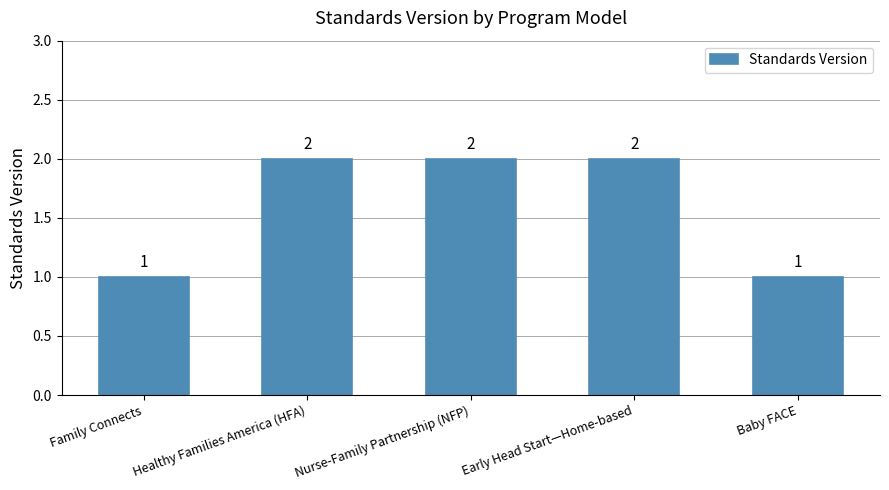

The chart shows a value of 2 at Baby FACE. True or false?

False